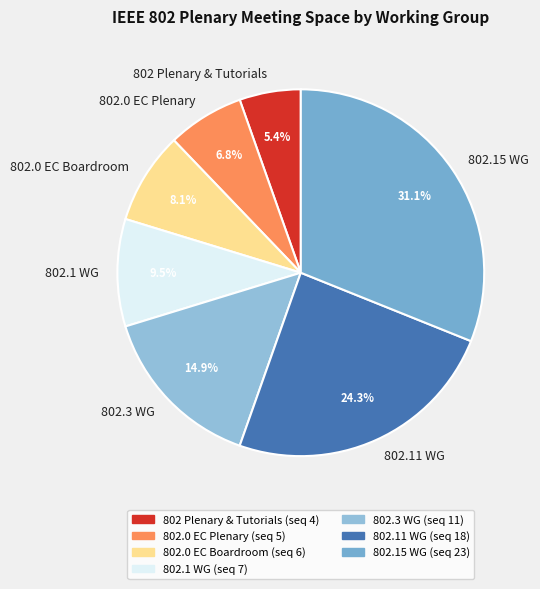

Which category has the biggest portion of the pie?

802.15 WG